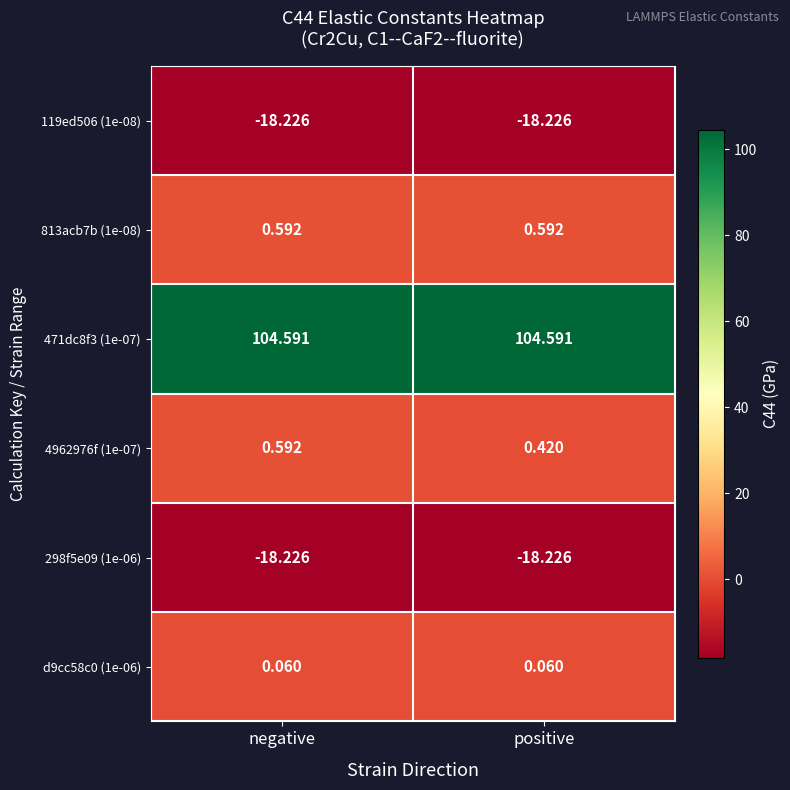

At which label is 4962976f (1e-07) closest to 0?

positive